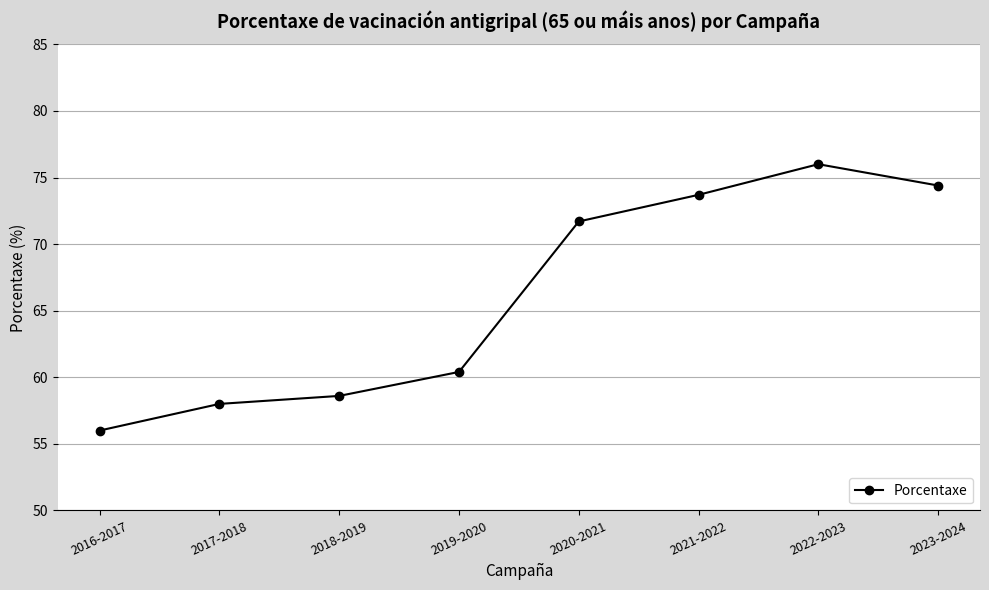

How many lines are shown in the chart?

1